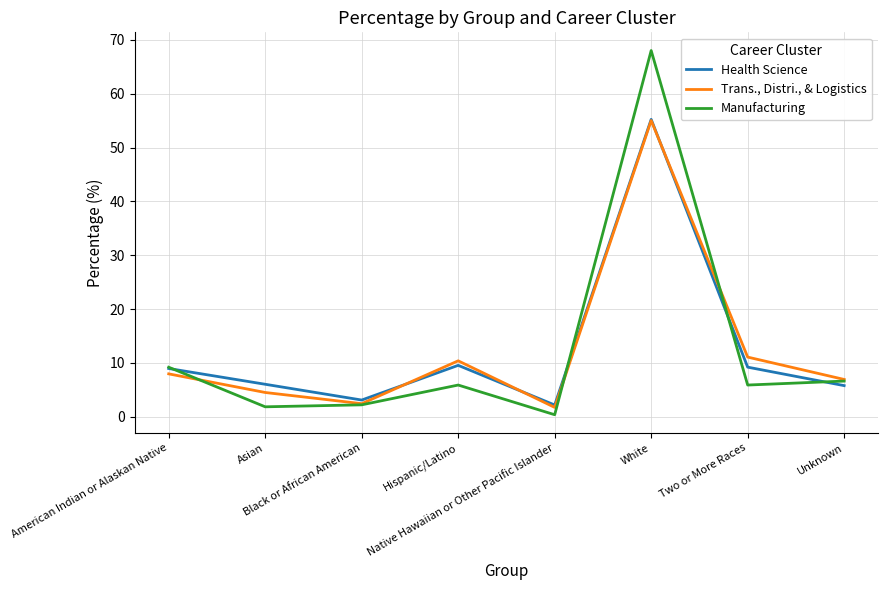

Which series ends up on top after the final intersection of Health Science and Manufacturing?

Manufacturing